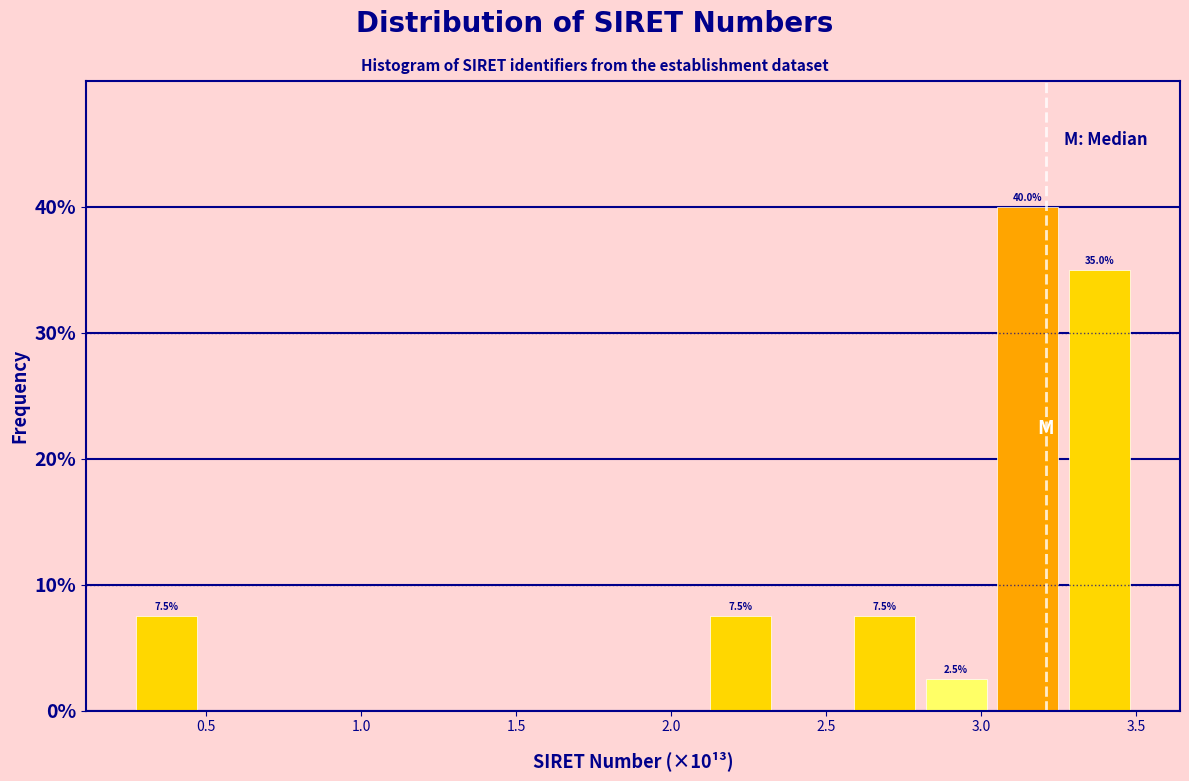

Which range on the x-axis has the tallest bar?

3.05 to 3.25